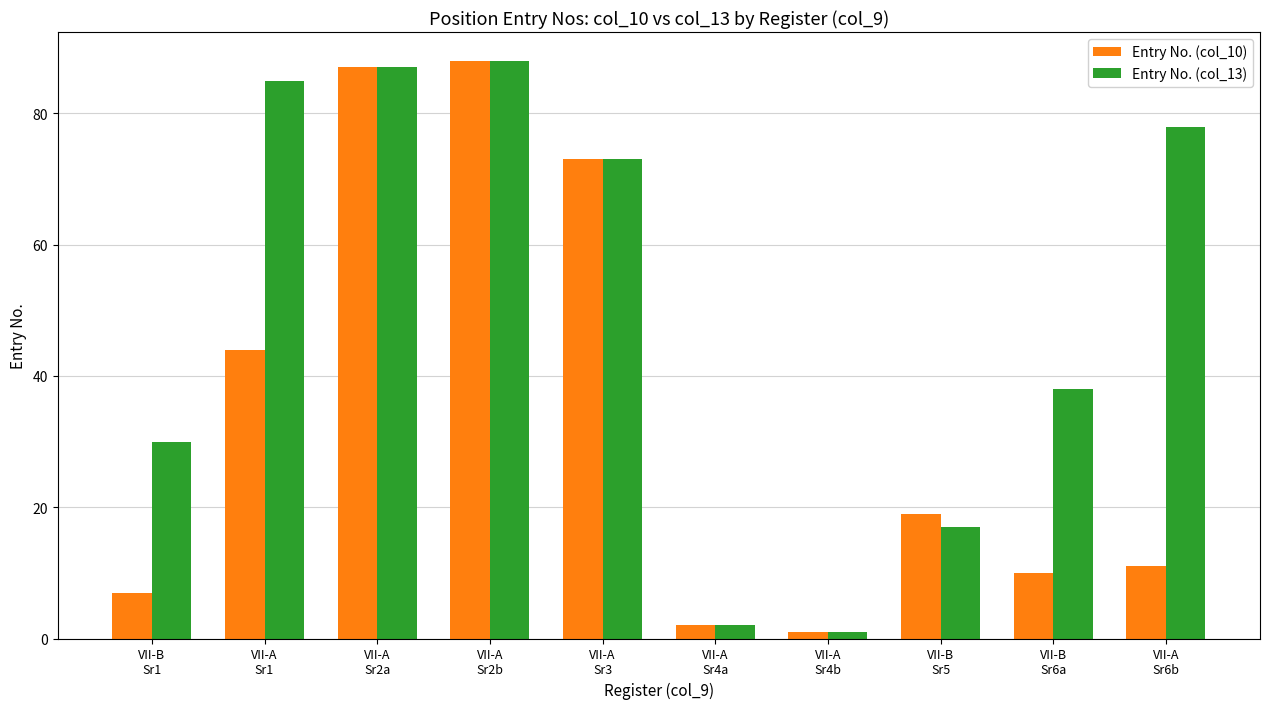

What is the highest value of the Entry No. (col_10) series?

88